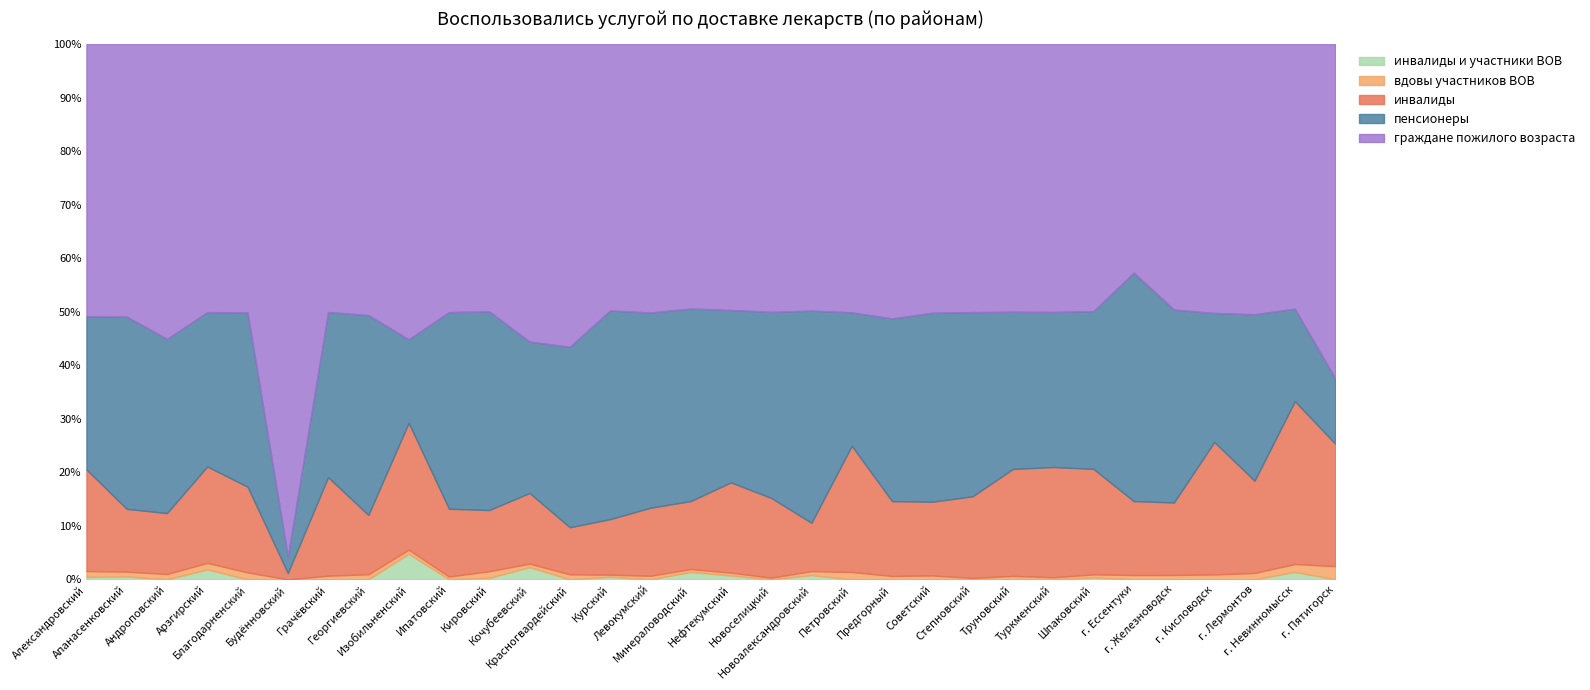

What are all the series names shown in the legend?

инвалиды и участники ВОВ, вдовы участников ВОВ, инвалиды, пенсионеры, граждане пожилого возраста